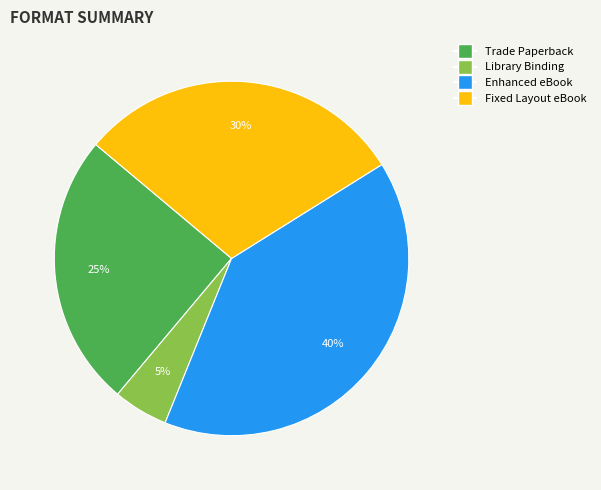

How many slices are in this pie chart?

4